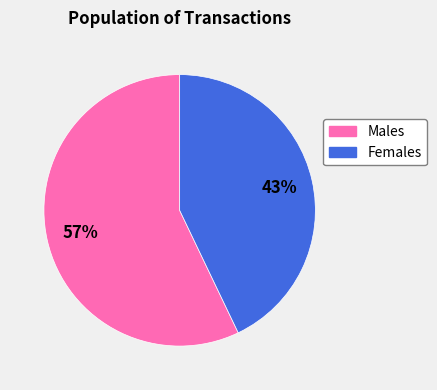

To the nearest percent, what is the average slice percentage?

50%